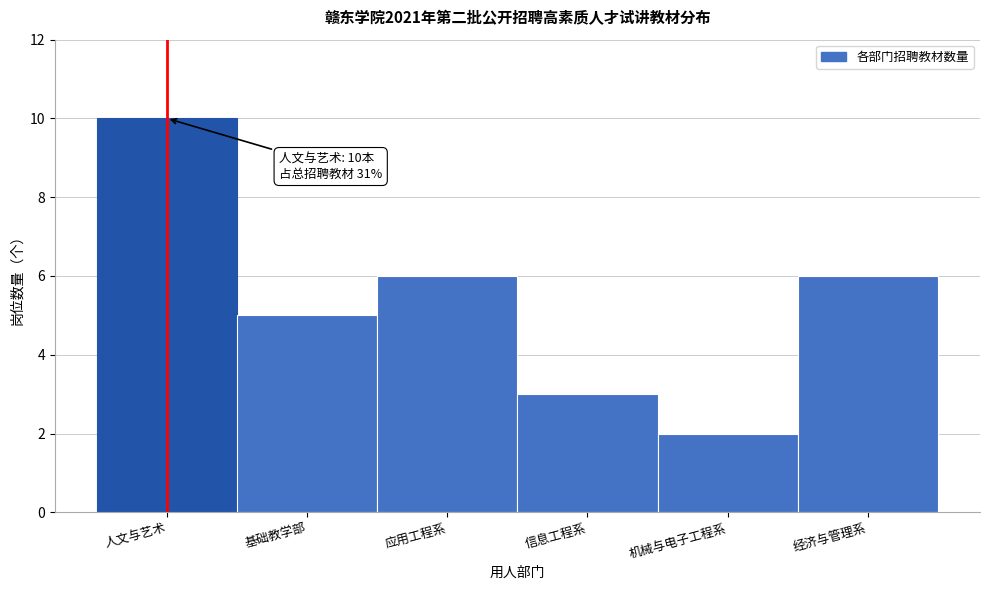

Reading left to right, list all the values displayed in this chart.

人文与艺术=10	基础教学部=5	应用工程系=6	信息工程系=3	机械与电子工程系=2	经济与管理系=6